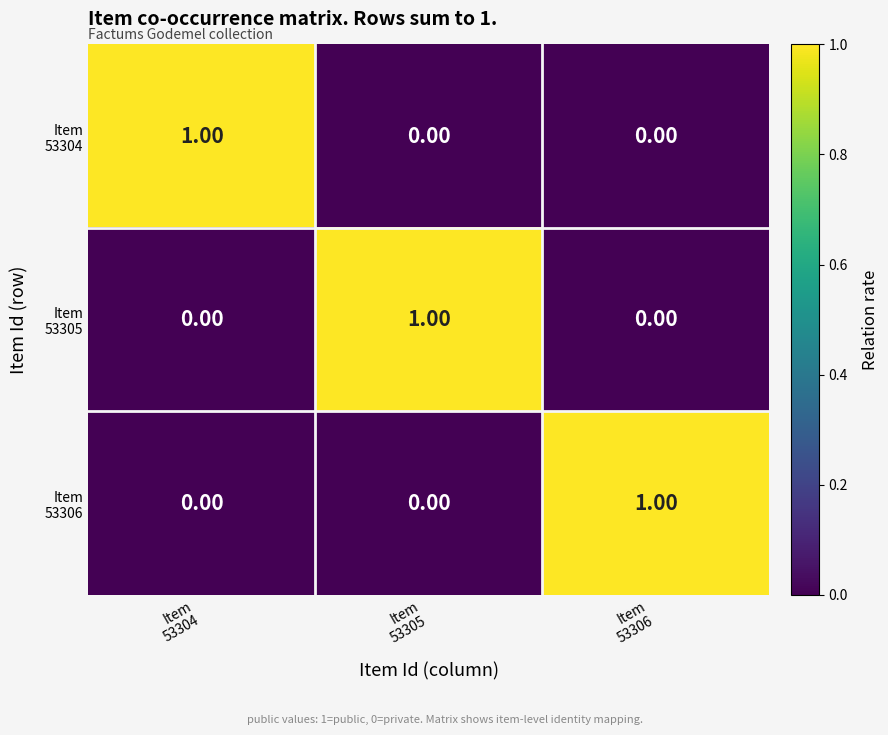

At how many categories does at least one series exceed 0?

3